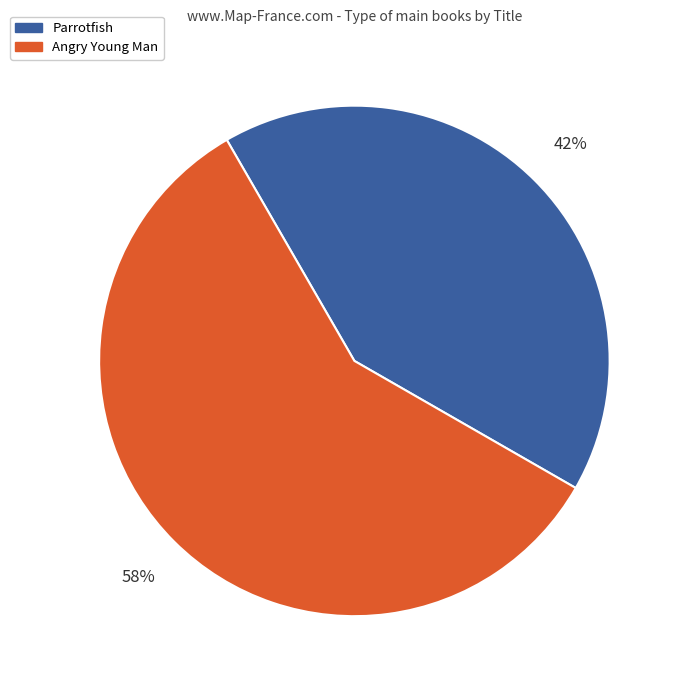

How many slices are in this pie chart?

2